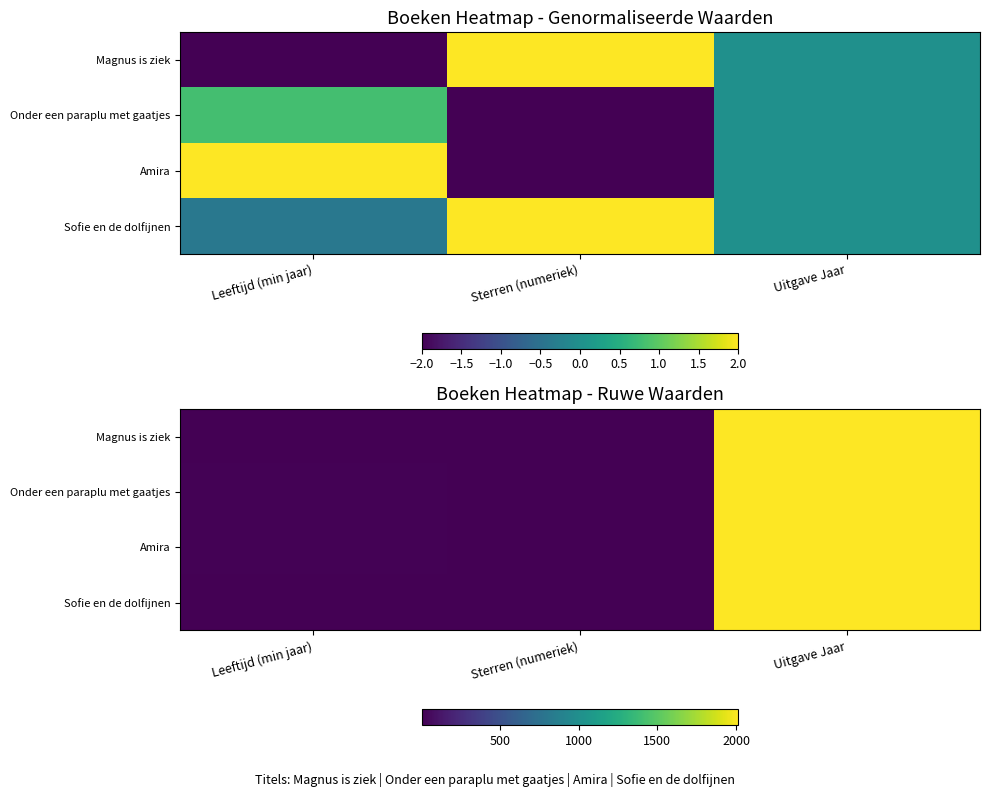

Which series has the largest range (max minus min)?

Onder een paraplu met gaatjes